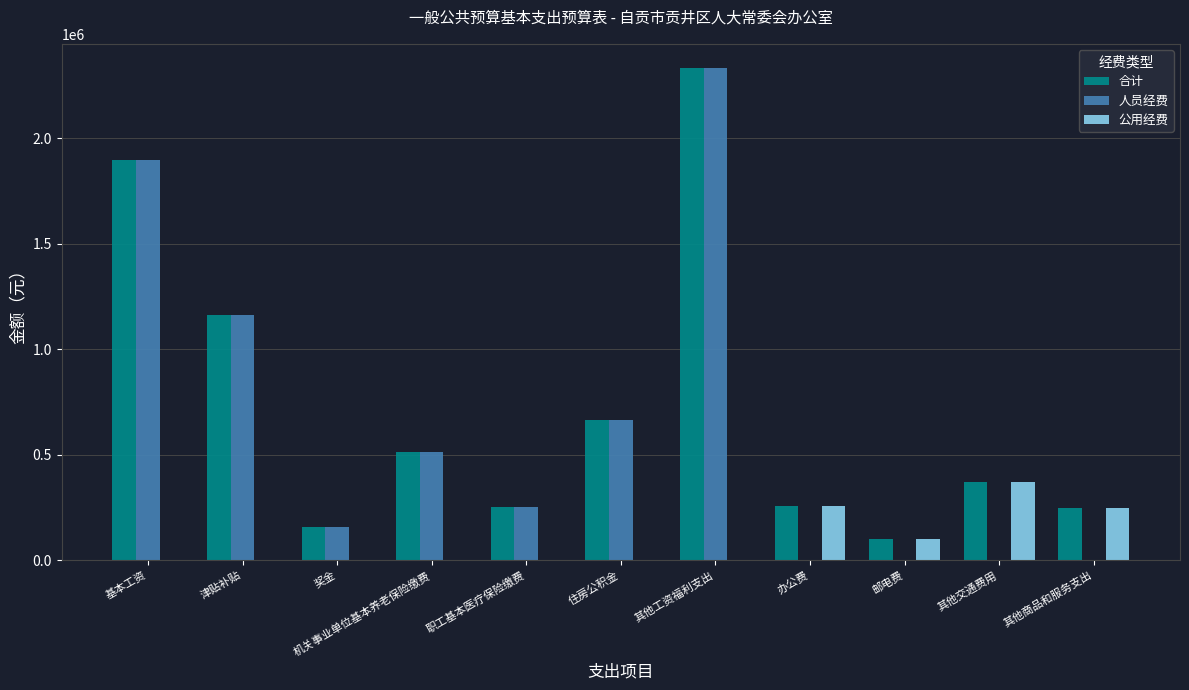

What is the highest value of the 公用经费 series?

370800.0